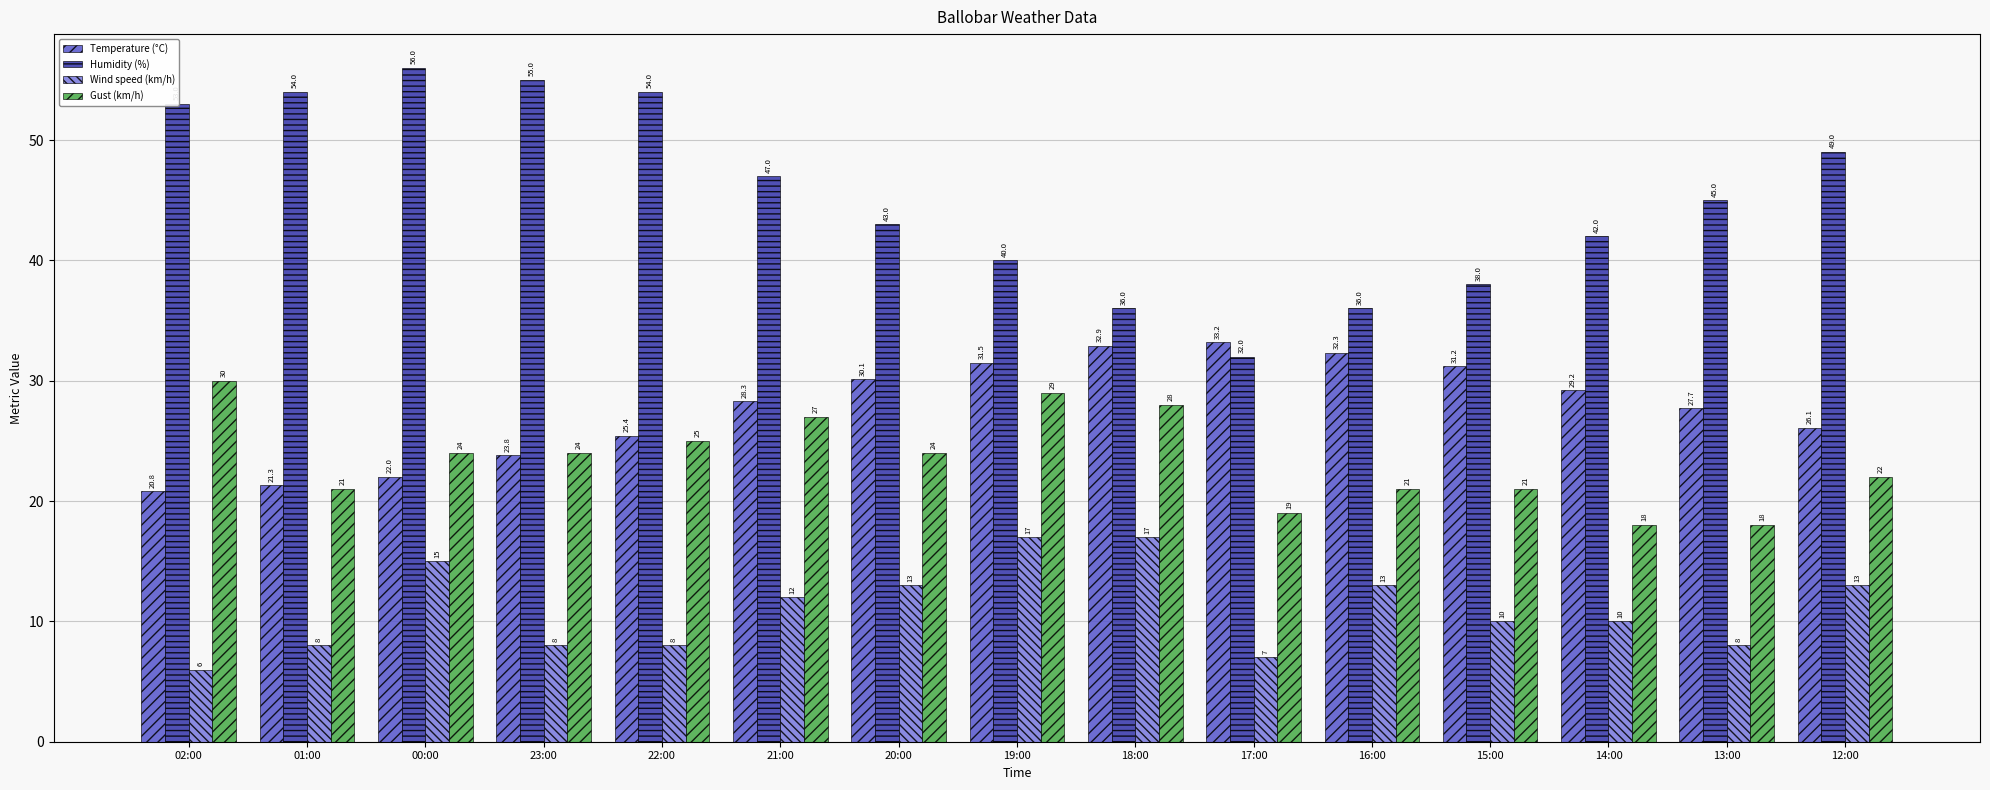

How many bars are there in total?

60